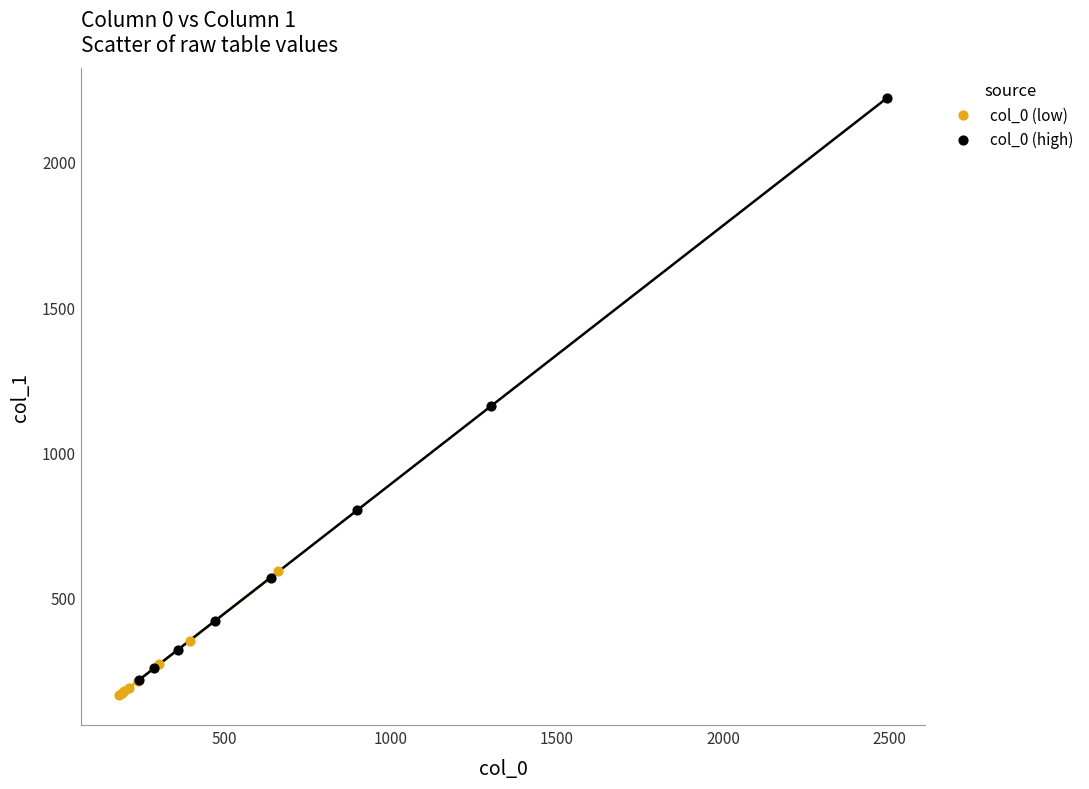

Which series reaches the maximum Y coordinate?

col_0 (high)